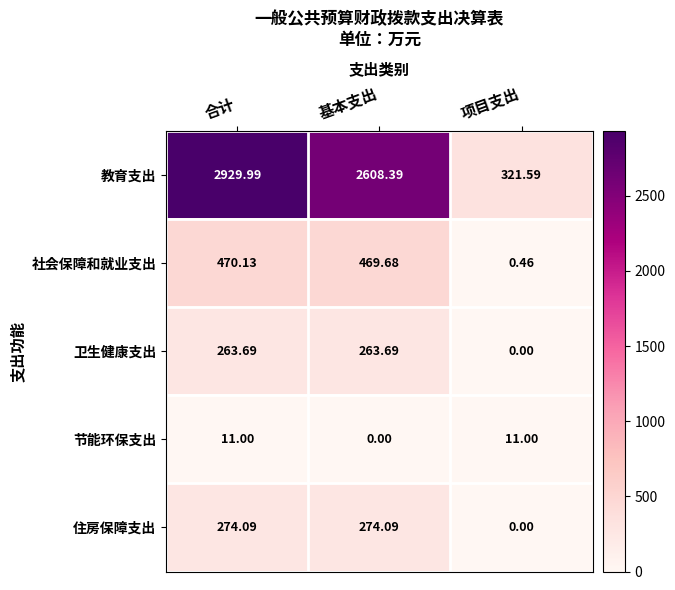

At which category does the chart reach its peak across all series?

合计